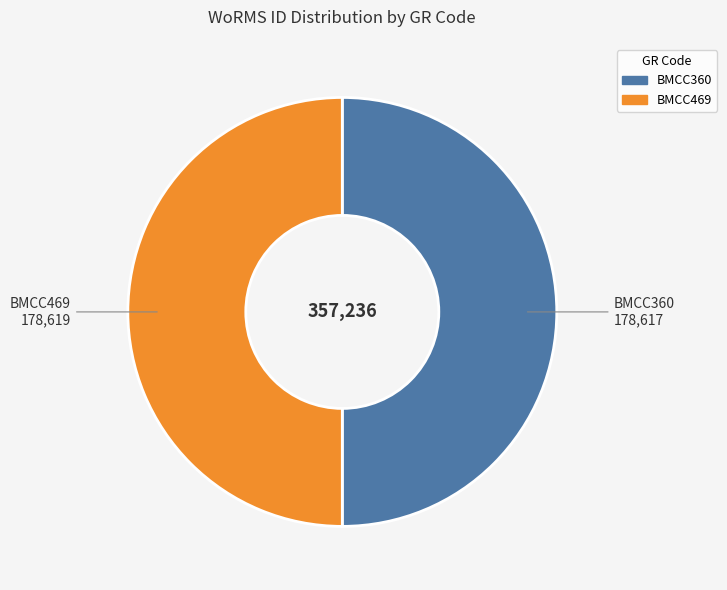

How many slices are in this pie chart?

2